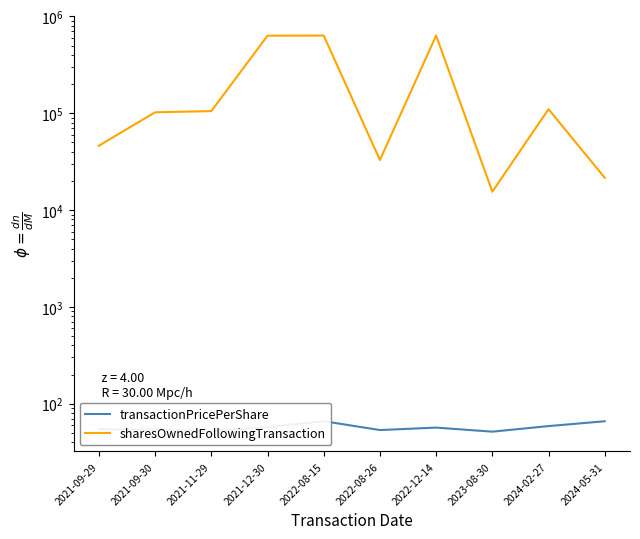

At how many categories does at least one series exceed 563296?

3